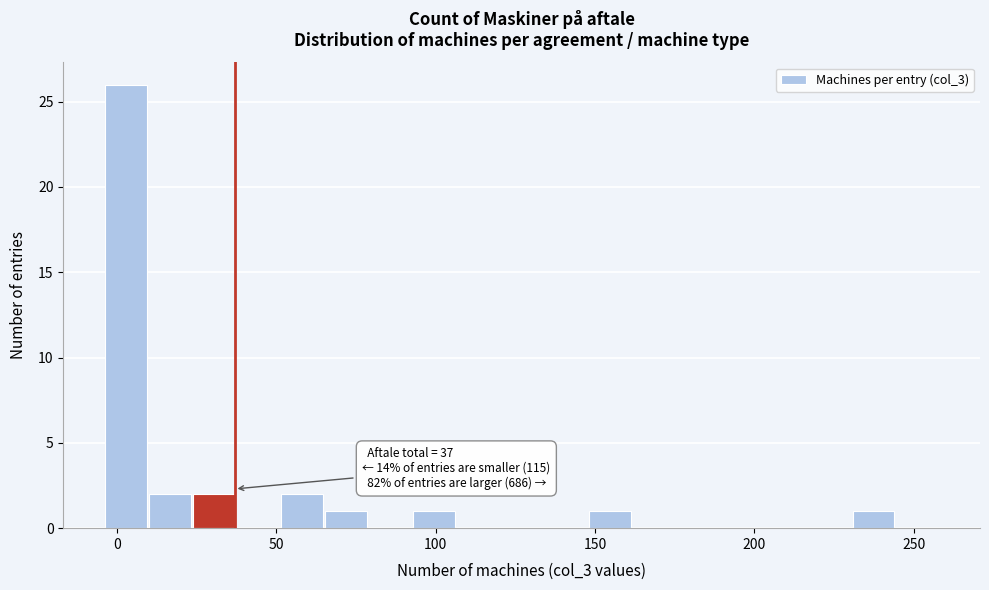

Read against the x-axis, roughly where is the centre of the tallest bar?

5